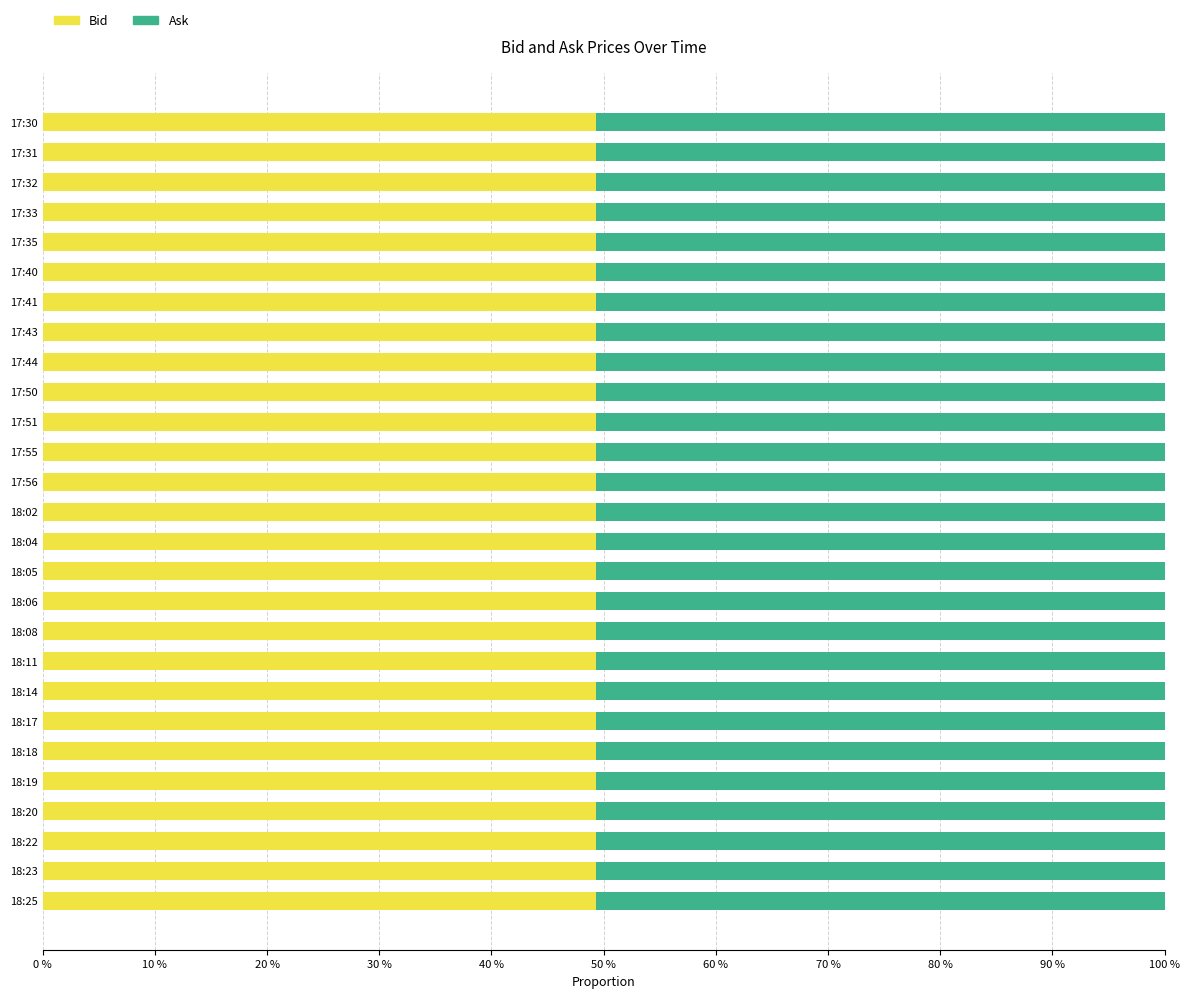

At how many categories does at least one series exceed 0?

27